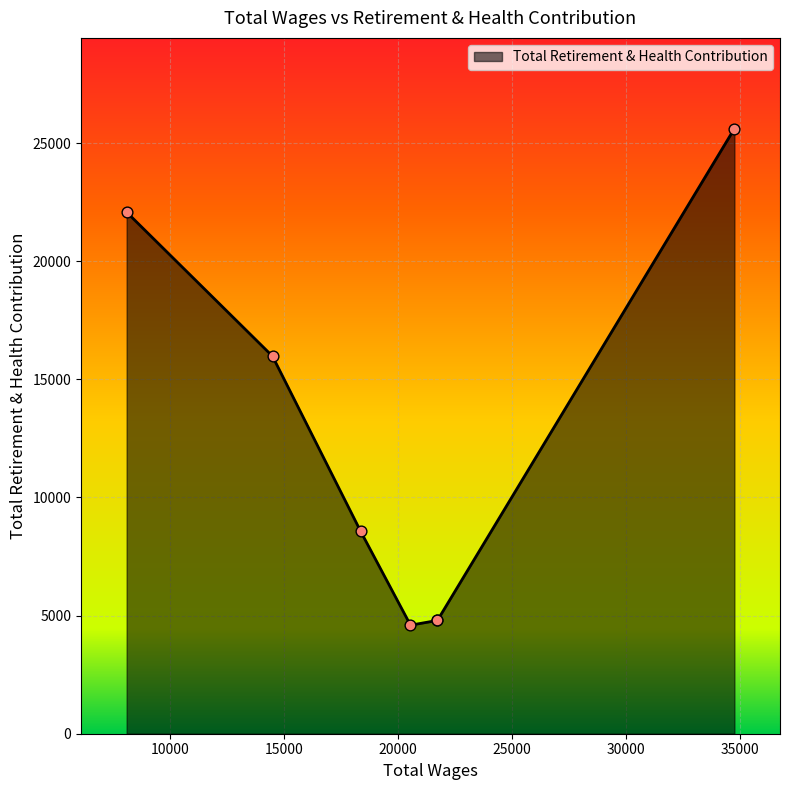

Between 14490.0 and 21720.0, which is larger?

14490.0